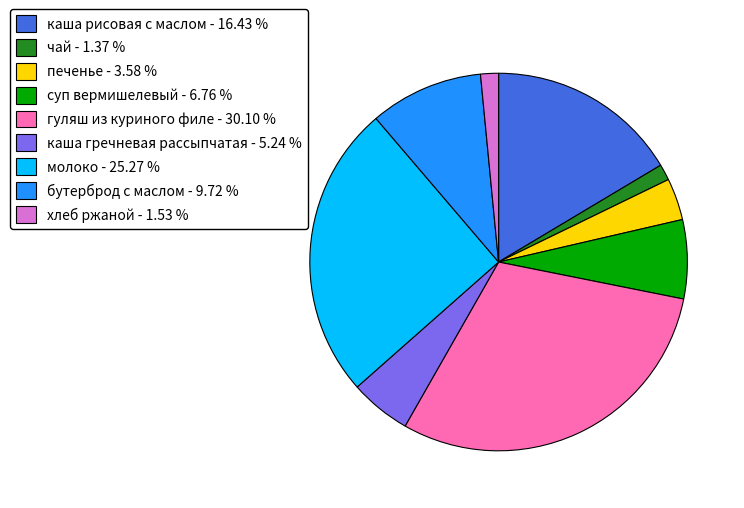

Do печенье - 3.58 % and суп вермишелевый - 6.76 % together represent more than half of the pie?

No